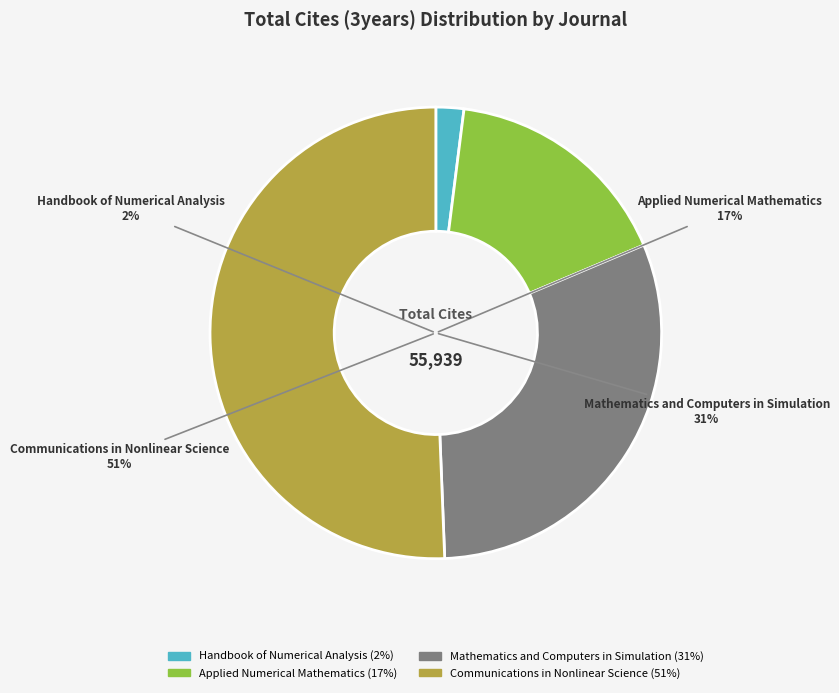

Count the number of slices in the pie.

4